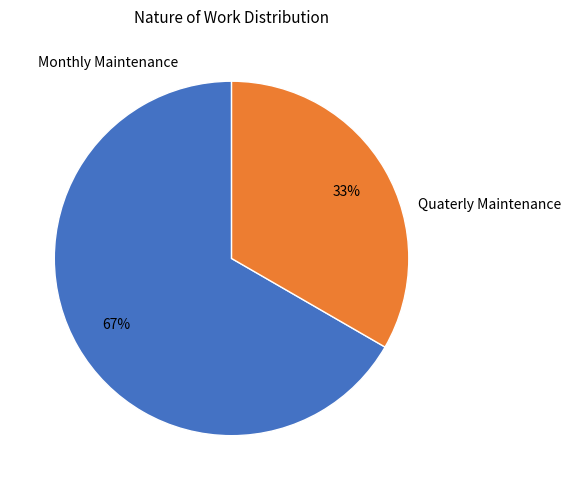

Rank the categories by value from lowest to highest.

Quaterly Maintenance, Monthly Maintenance